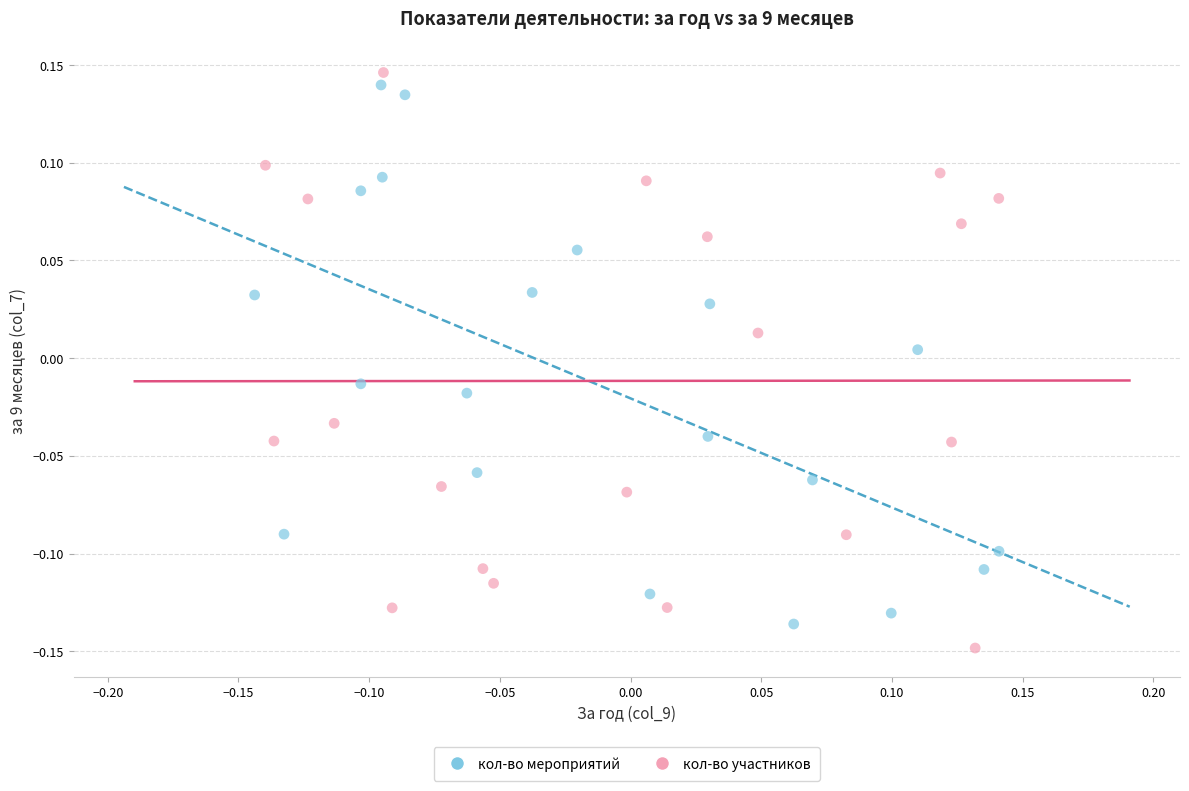

Which series contains the highest Y value?

кол-во участников